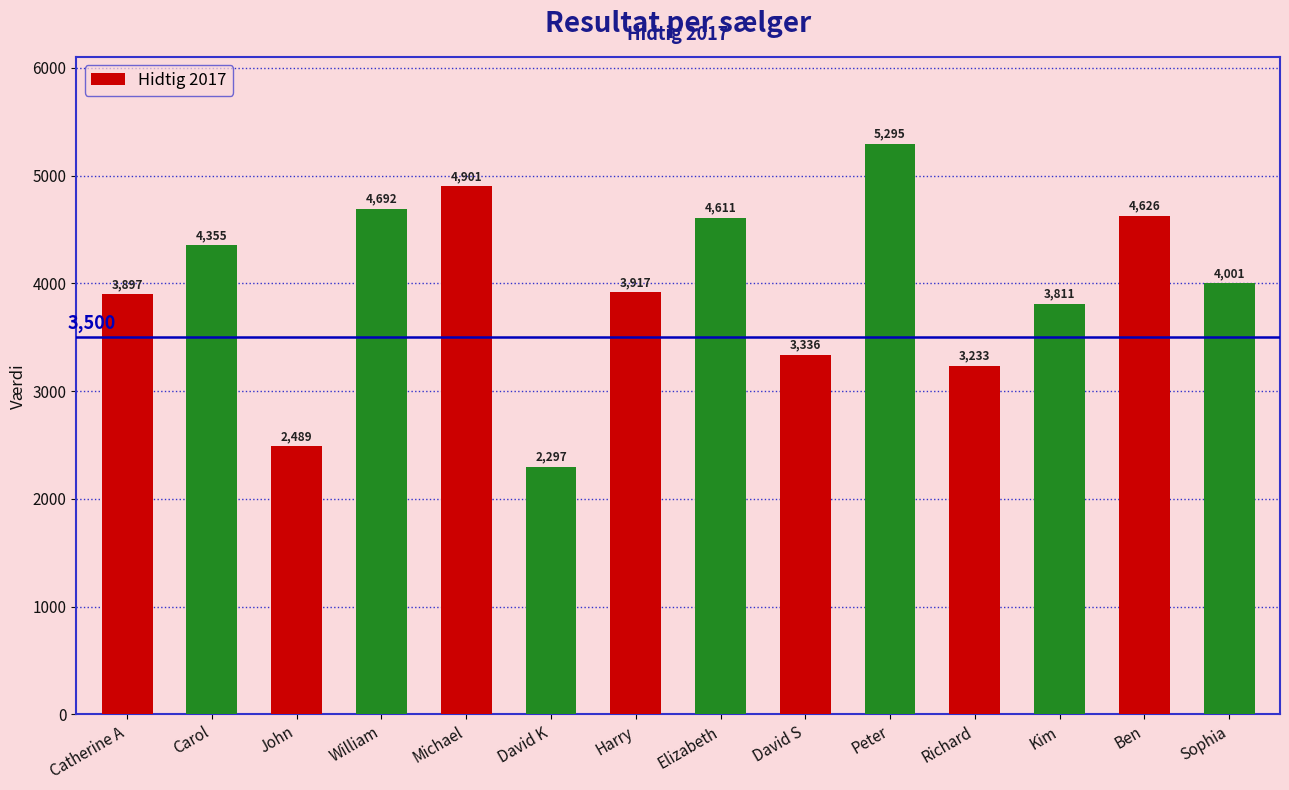

What is the average value?

3961.5